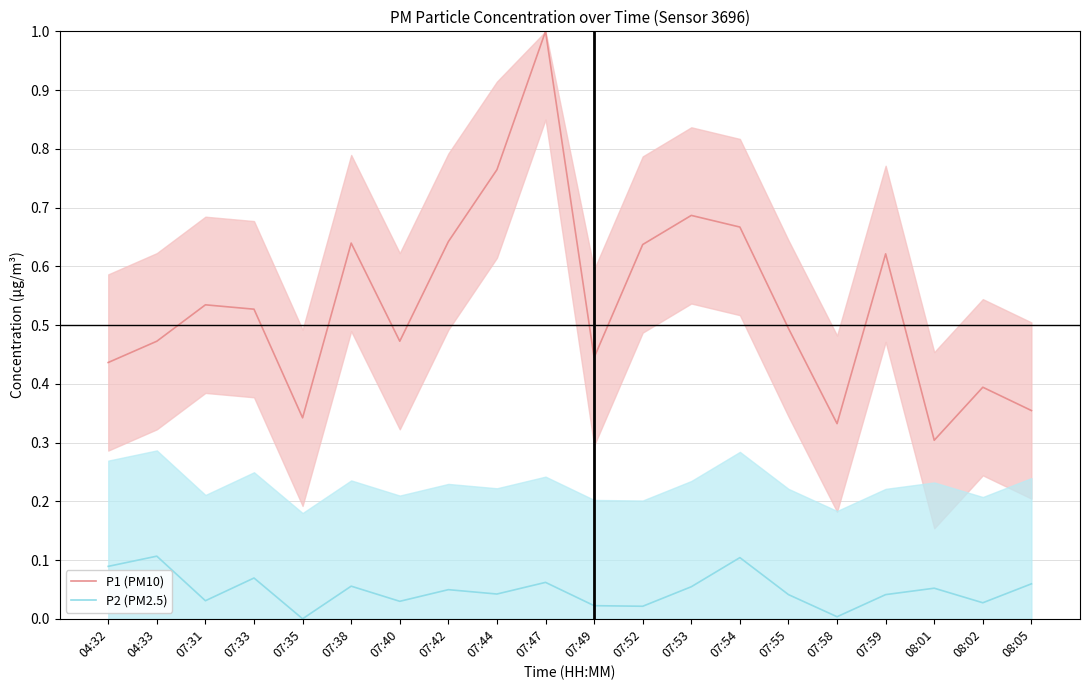

Reading left to right, transcribe all the data shown in this chart.

P1 (PM10): 0.4	0.5	0.5	0.5	0.3	0.6	0.5	0.6	0.8	1.0	0.4	0.6	0.7	0.7	0.5	0.3	0.6	0.3	0.4	0.4
P2 (PM2.5): 0.1	0.1	0.0	0.1	0.0	0.1	0.0	0.0	0.0	0.1	0.0	0.0	0.1	0.1	0.0	0.0	0.0	0.1	0.0	0.1